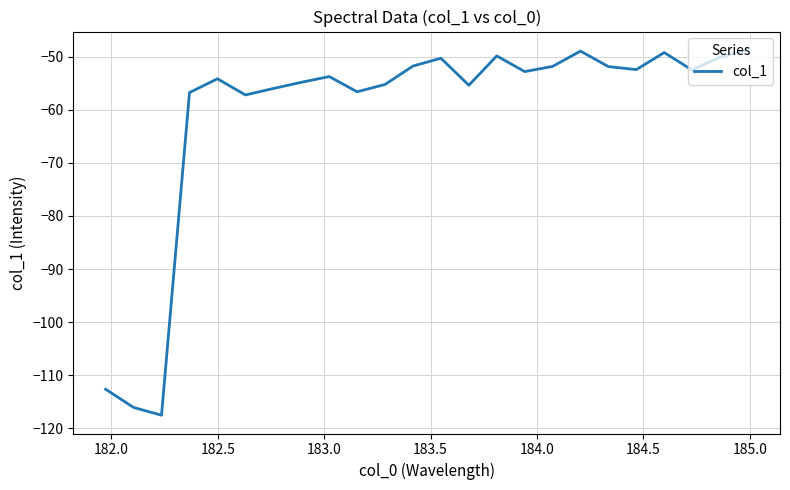

What is the difference between the maximum and minimum values?

68.8